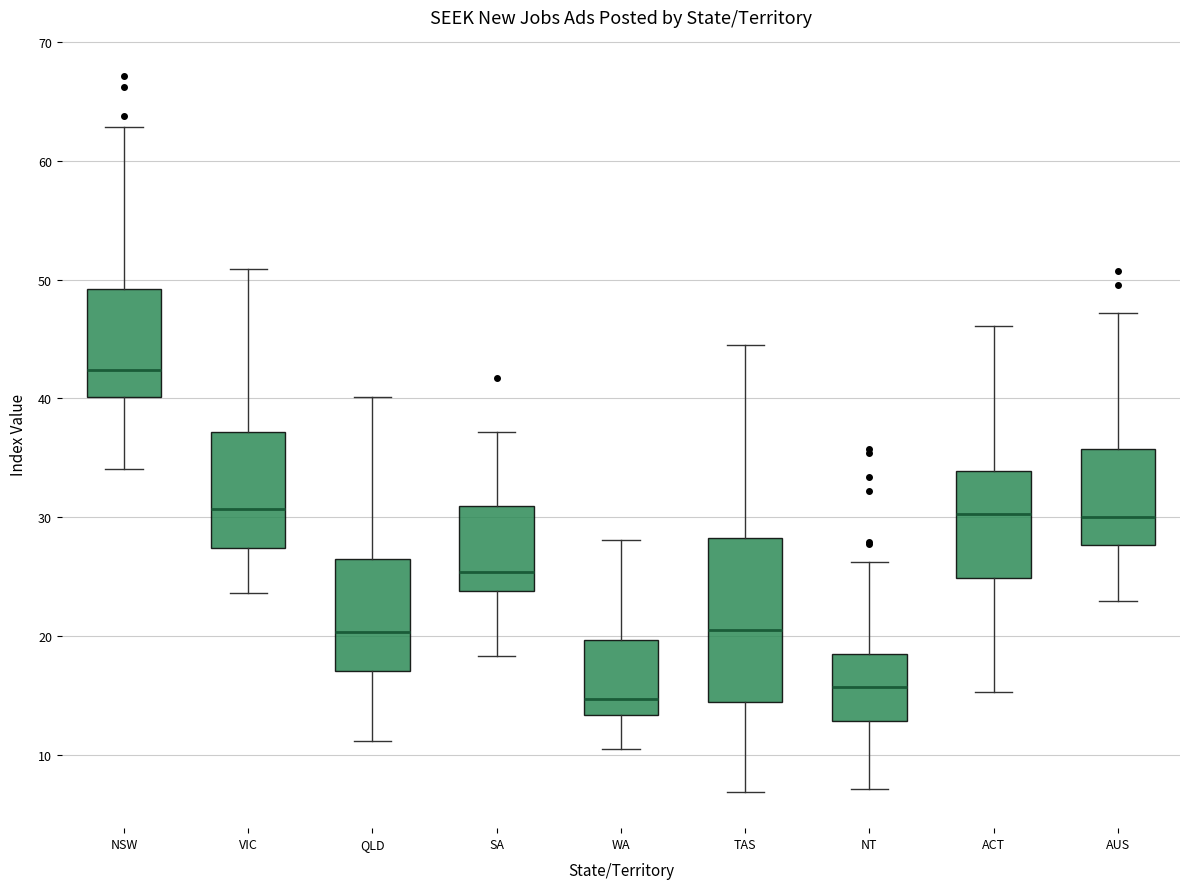

Reading left to right, read every box against the y-axis: the position of its median line, the range the box covers, and the ends of its whiskers. The values are not printed on the chart, so give them approximately, as read against the axis.

NSW: median 42, box 40 to 49, whiskers 34 to 63
VIC: median 31, box 27 to 37, whiskers 24 to 51
QLD: median 20, box 17 to 26, whiskers 11 to 40
SA: median 25, box 24 to 31, whiskers 18 to 37
WA: median 15, box 13 to 20, whiskers 10 to 28
TAS: median 21, box 14 to 28, whiskers 7 to 44
NT: median 16, box 13 to 18, whiskers 7 to 26
ACT: median 30, box 25 to 34, whiskers 15 to 46
AUS: median 30, box 28 to 36, whiskers 23 to 47